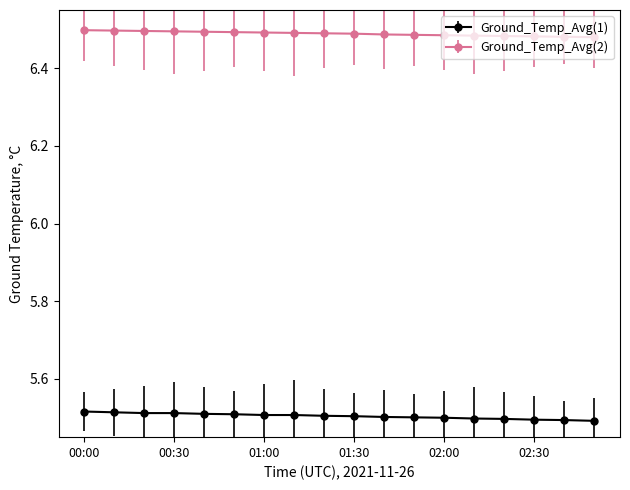

How many Ground_Temp_Avg(1) values are between 5 and 6?

18